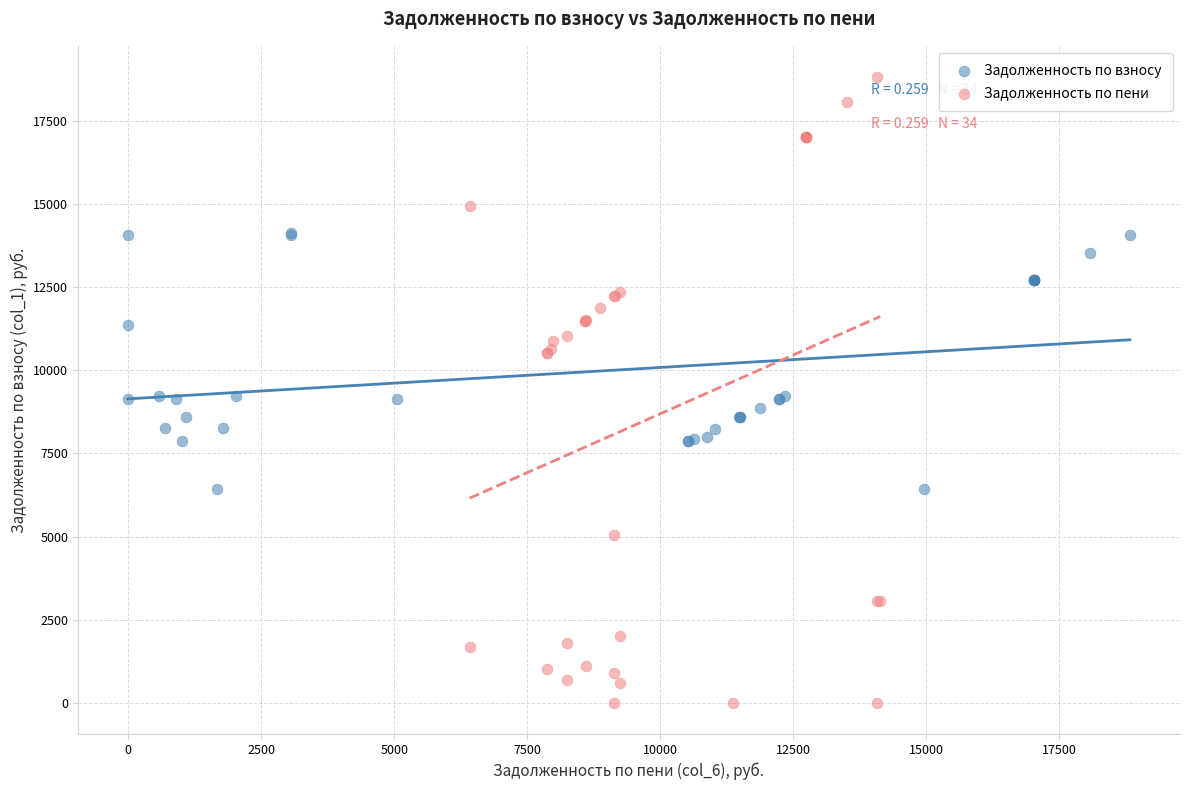

Which series contains the lowest Y value?

Задолженность по пени